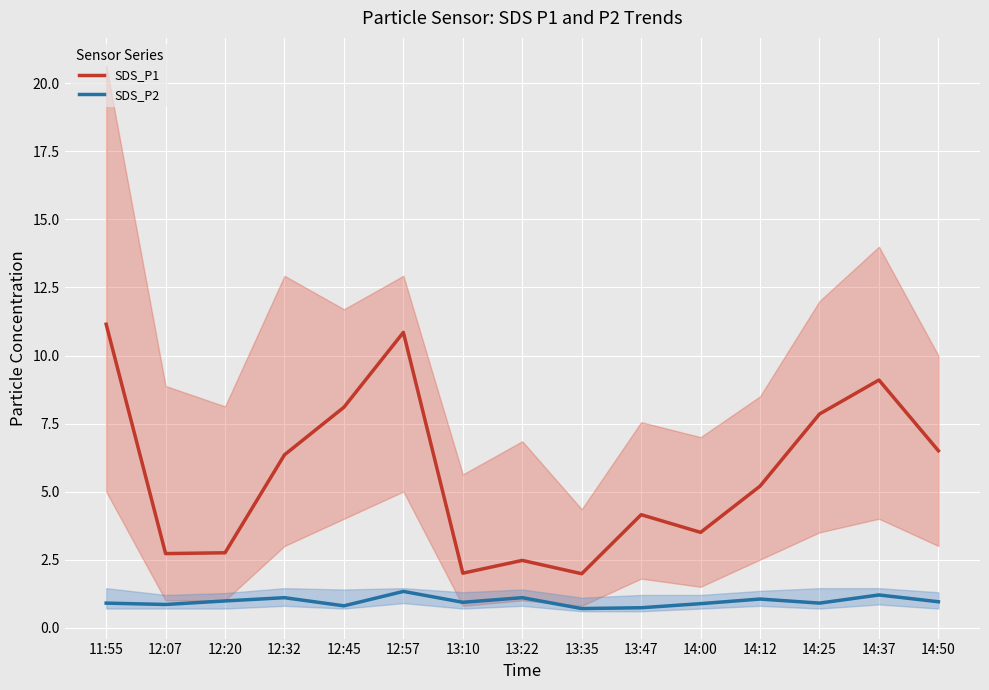

What is the label of the 12th point from the left?

14:12